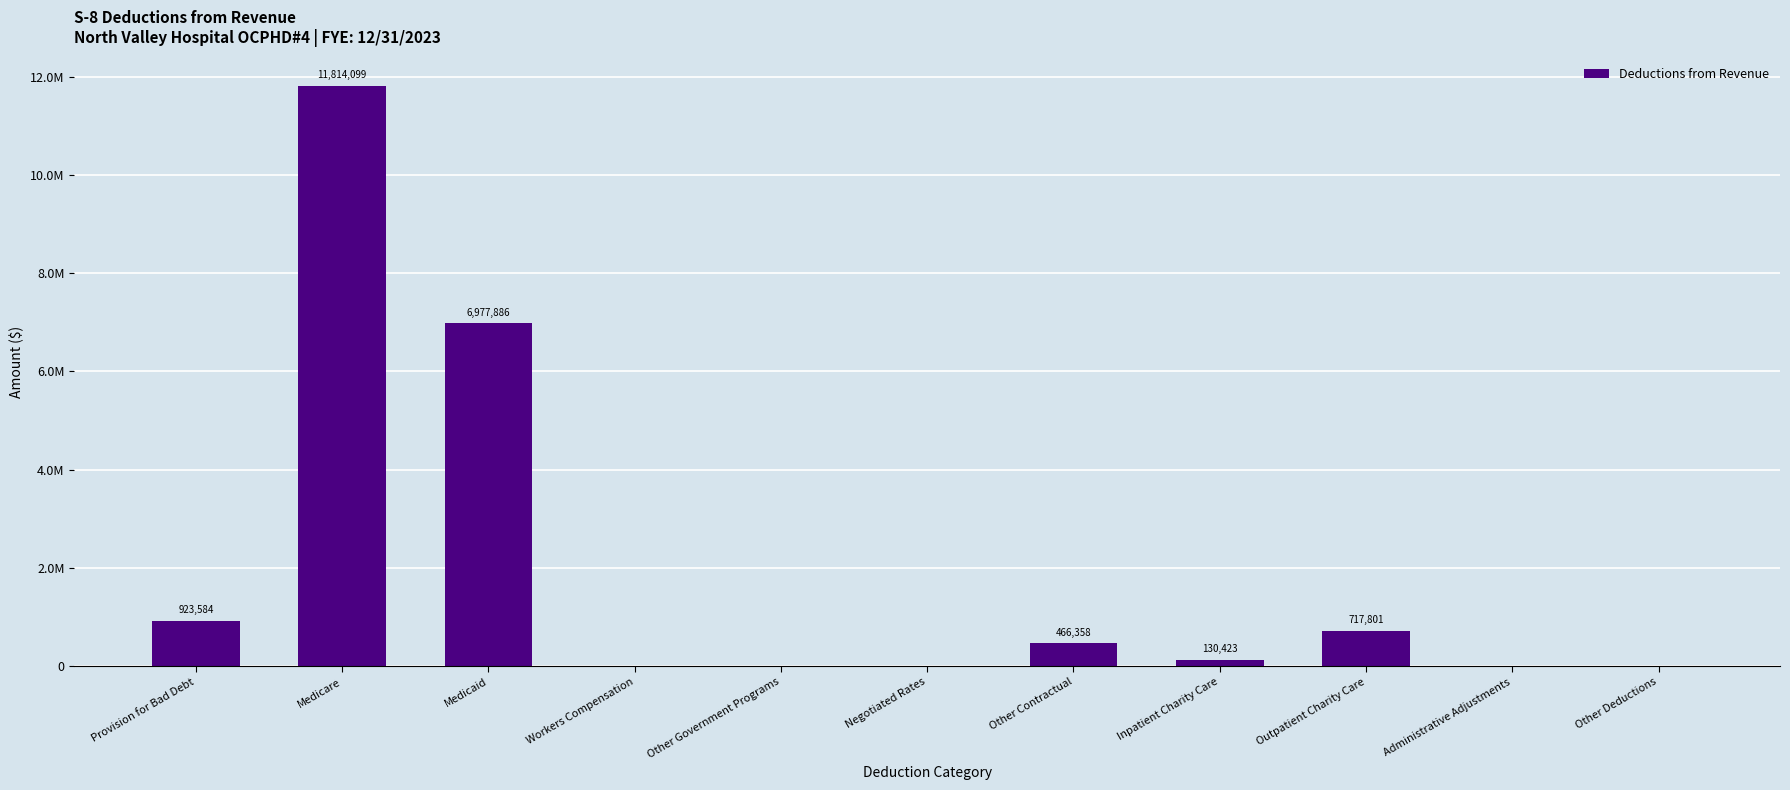

Reading left to right, transcribe all the data shown in this chart.

Provision for Bad Debt=923584	Medicare=11814099	Medicaid=6977886	Workers Compensation=0	Other Government Programs=0	Negotiated Rates=0	Other Contractual=466358	Inpatient Charity Care=130423	Outpatient Charity Care=717801	Administrative Adjustments=0	Other Deductions=0